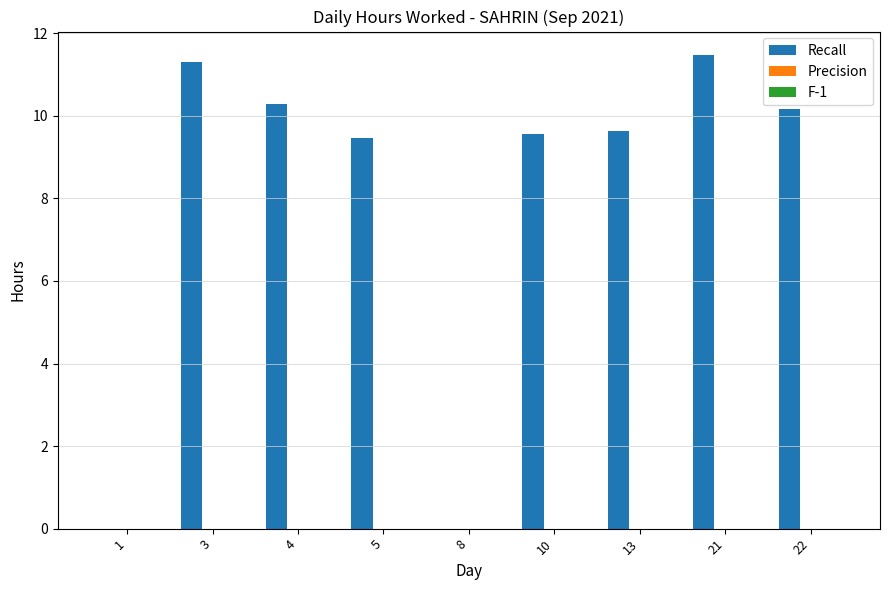

True or false: the data shows 3.1 at 5.

False